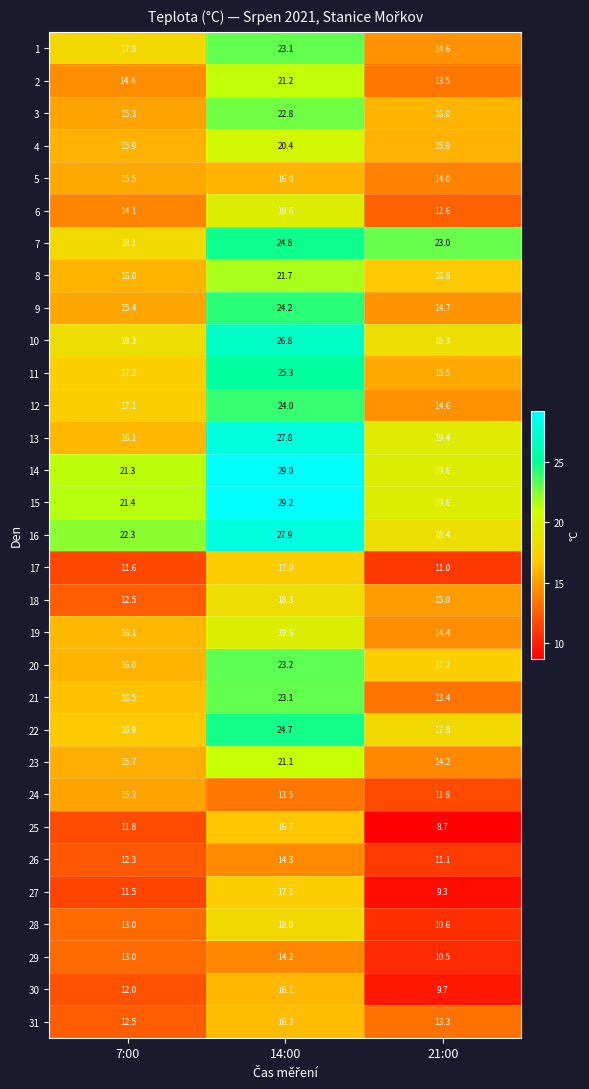

List the labels in order of 6 value, largest first.

14:00, 7:00, 21:00